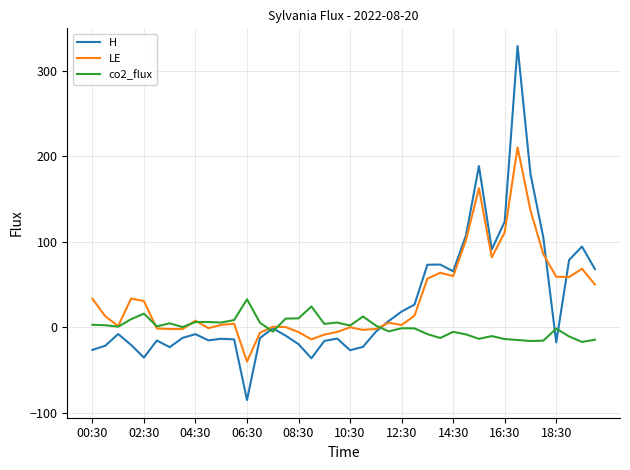

Which series has the widest spread of values?

H